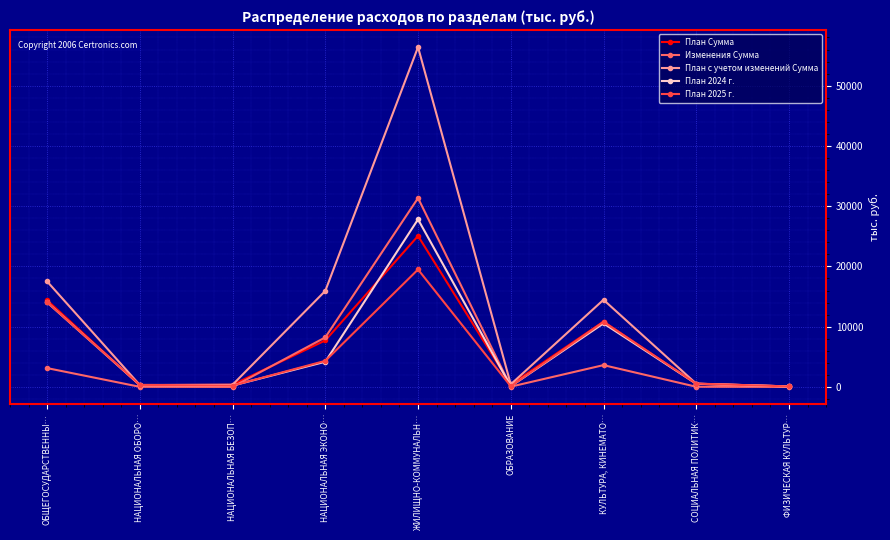

What is the sum of the План Сумма values at НАЦИОНАЛЬНАЯ ОБОРО… and СОЦИАЛЬНАЯ ПОЛИТИК…?

809.6